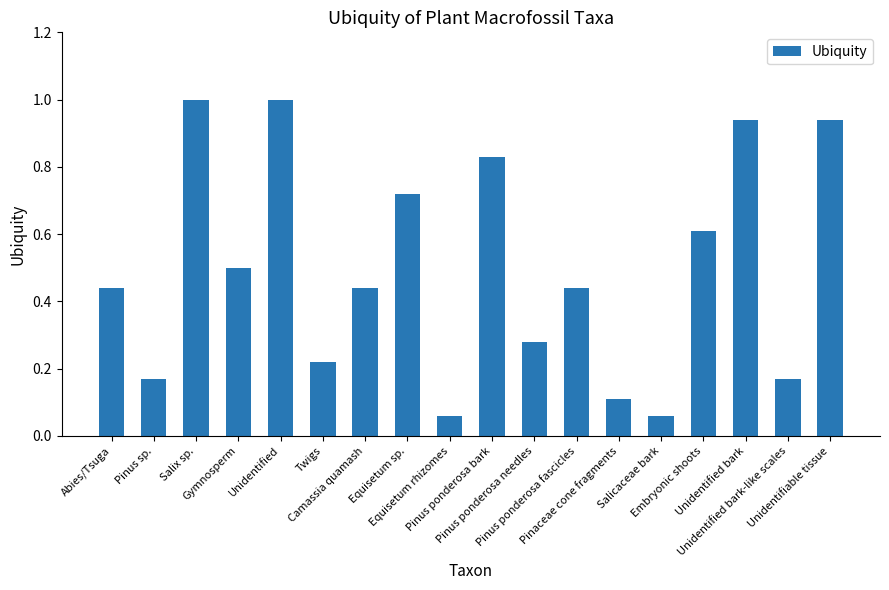

What is the average value?

0.5